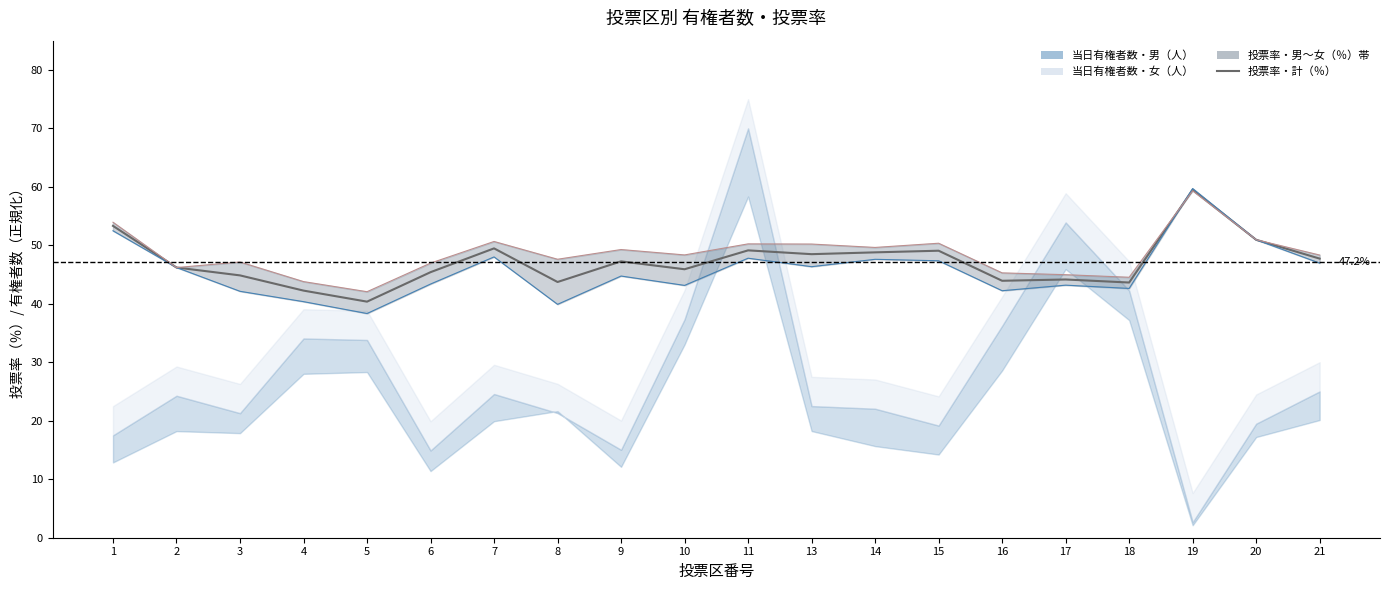

How many data points in 投票率・計（％） are above 47?

10